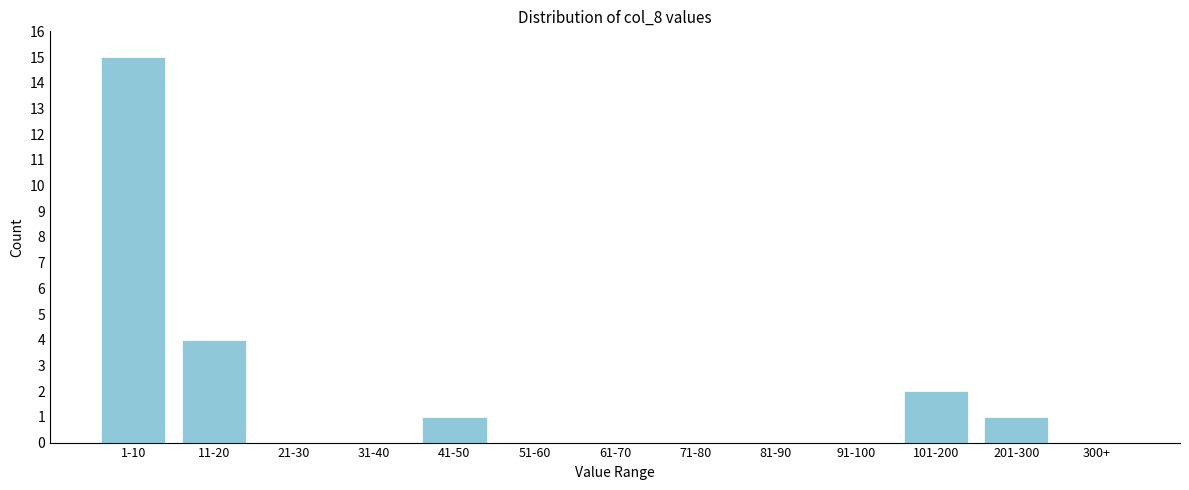

Reading right to left, transcribe all the data shown in this chart.

300+=0	201-300=1	101-200=2	91-100=0	81-90=0	71-80=0	61-70=0	51-60=0	41-50=1	31-40=0	21-30=0	11-20=4	1-10=15